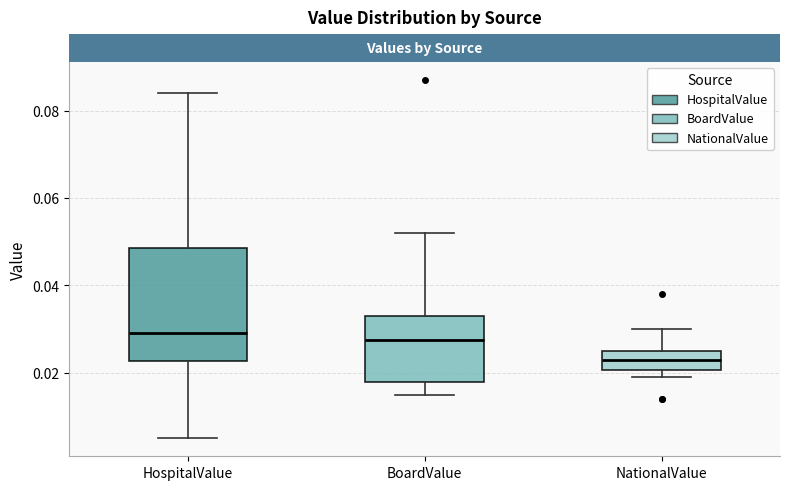

Reading left to right, transcribe this box plot: for each box, give where its median line is, the range the box spans, and where its two whiskers end, as read against the y-axis. The values are not printed on the chart, so give them approximately, as read against the axis.

HospitalValue: median 0.030, box 0.022 to 0.048, whiskers 0.006 to 0.084
BoardValue: median 0.028, box 0.018 to 0.034, whiskers 0.016 to 0.052
NationalValue: median 0.024, box 0.020 to 0.026, whiskers 0.020 (just below the box's lower edge) to 0.030